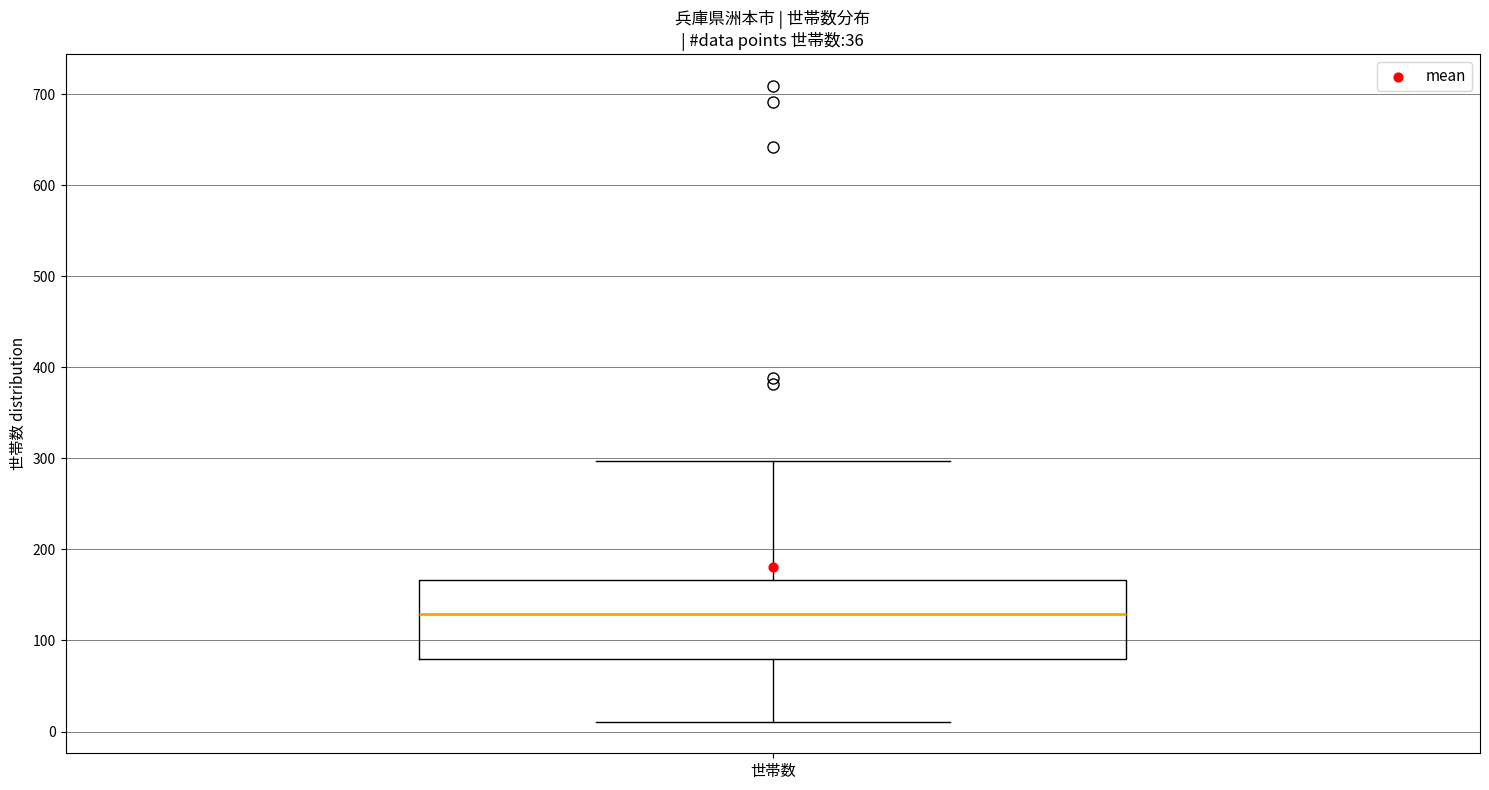

Read this box plot against the y-axis: the position of the median line, the range covered by the box, and the ends of both whiskers. The values are not printed on the chart, so give them approximately, as read against the axis.

median 130, box 80 to 170, whiskers 10 to 300